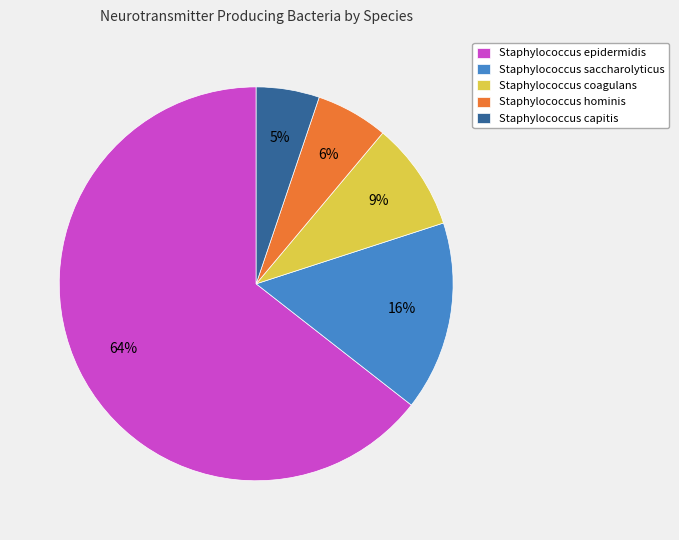

The Staphylococcus coagulans slice represents 9% of the pie. True or false?

True